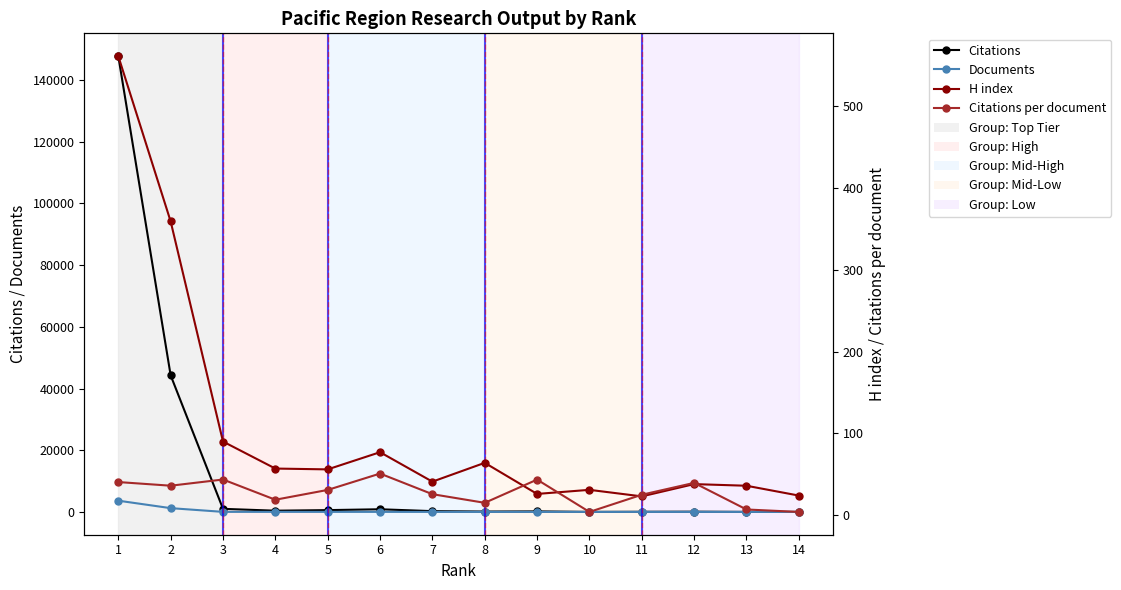

The value of Citations at 12 is 79.0. True or false?

True